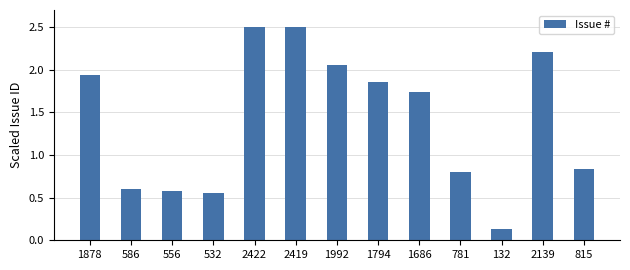

What is the change in value from 2419 to 1686?

-0.8